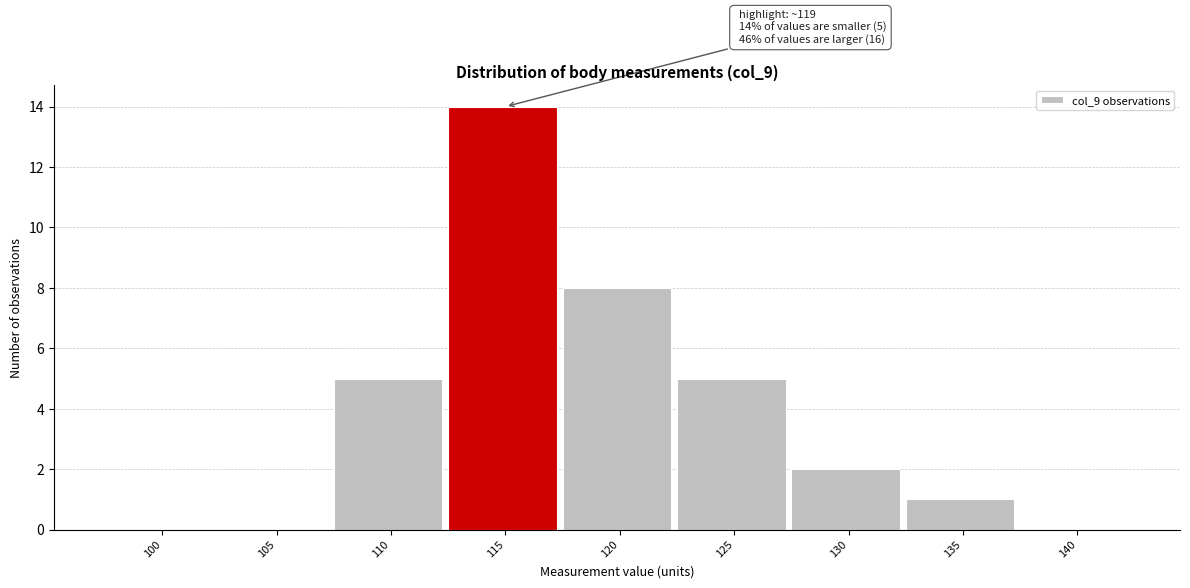

Reading left to right, transcribe all the data shown in this chart.

100=0	105=0	110=5	115=14	120=8	125=5	130=2	135=1	140=0